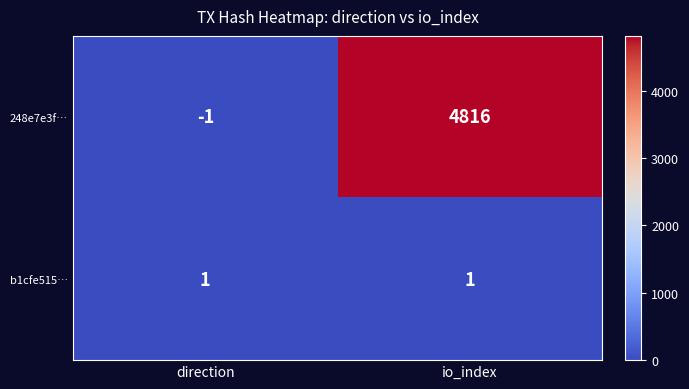

The value of b1cfe515… at direction is 1. True or false?

True